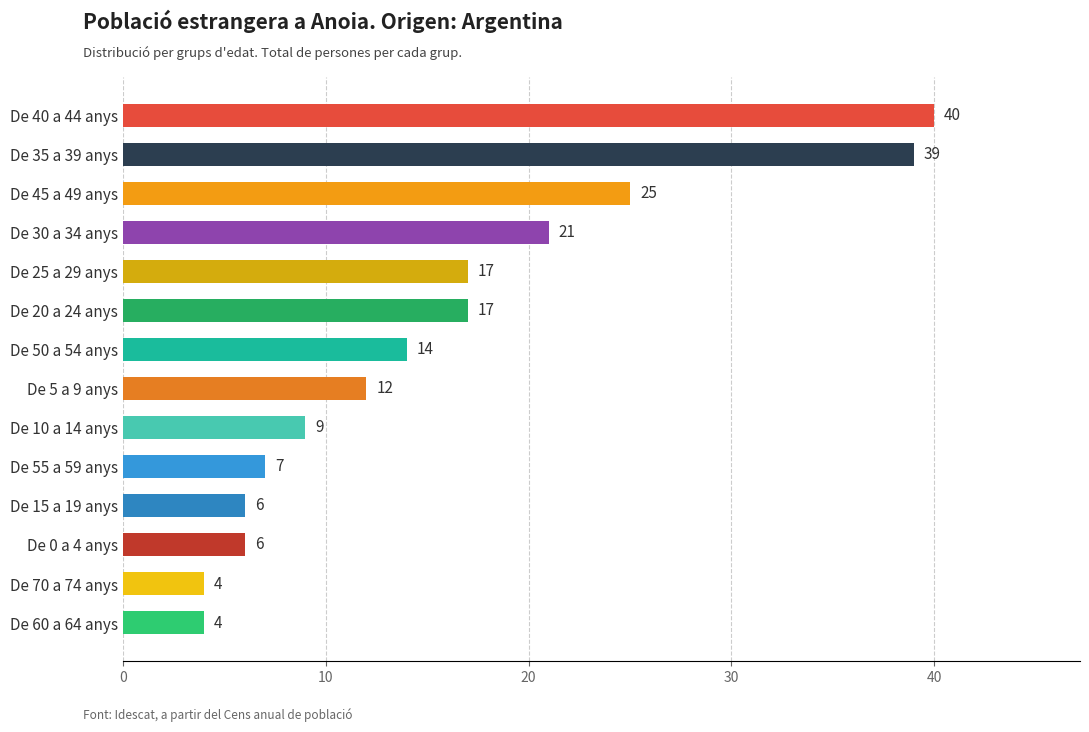

Which category has the highest value across all series?

De 40 a 44 anys